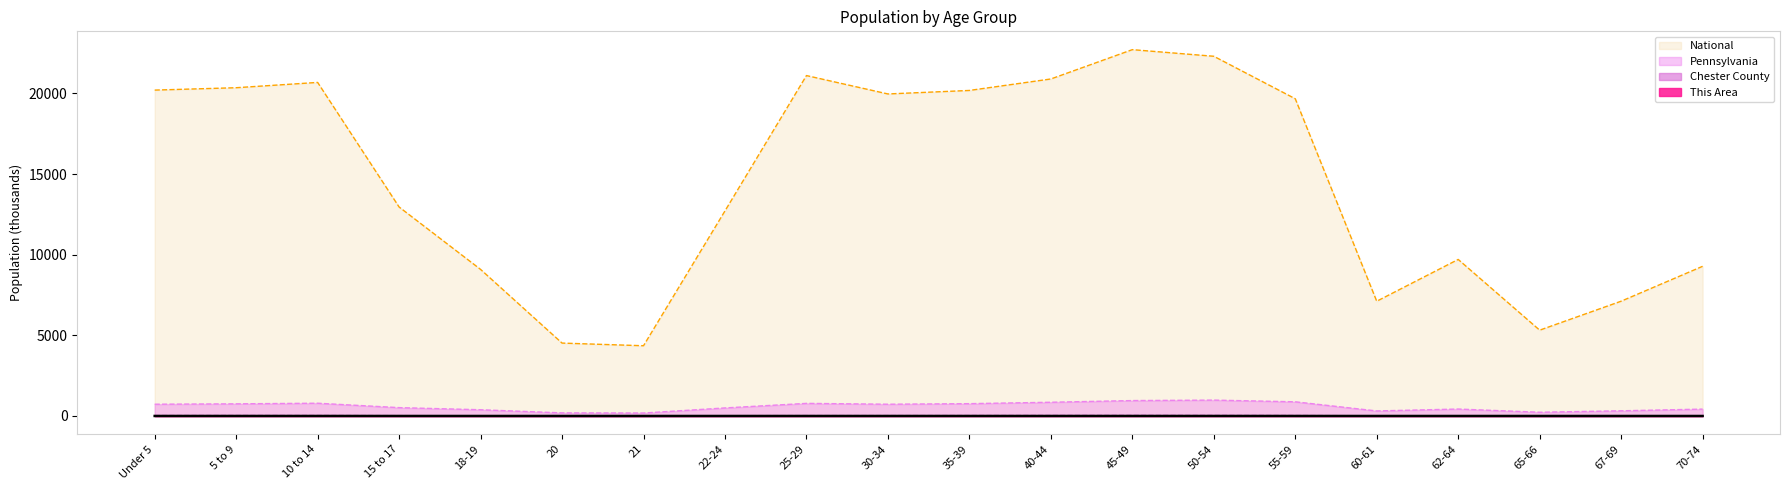

What are all the series names shown in the legend?

National, Pennsylvania, Chester County, This Area